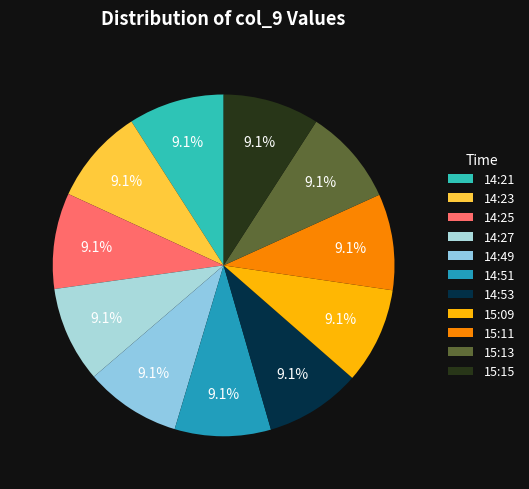

Which category has the smallest portion of the pie?

2019-312T14:21